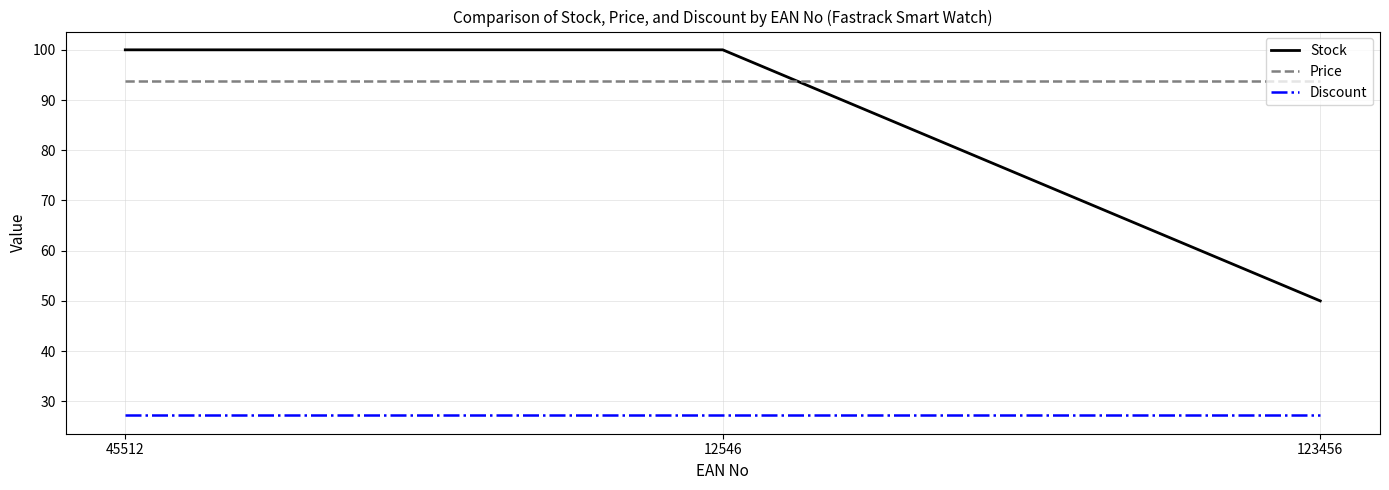

What position from the left is 12546?

2